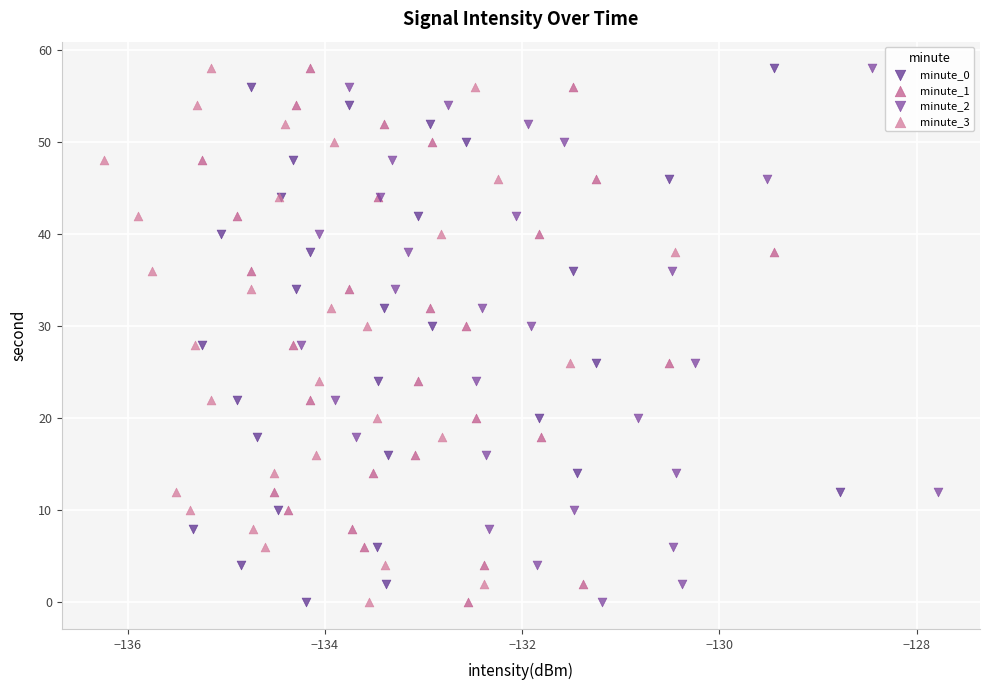

What are all the series names shown in the legend?

minute_0, minute_1, minute_2, minute_3